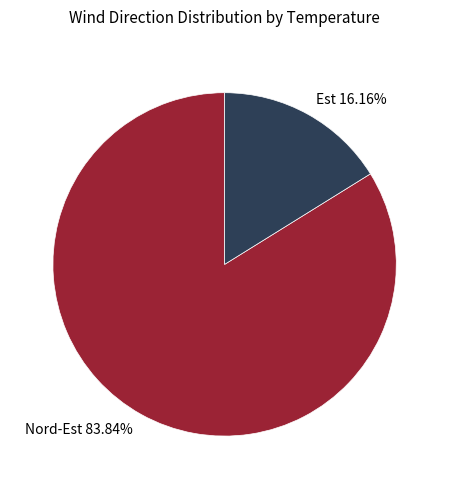

Between Nord-Est 83.84% and Est 16.16%, which is larger?

Nord-Est 83.84%